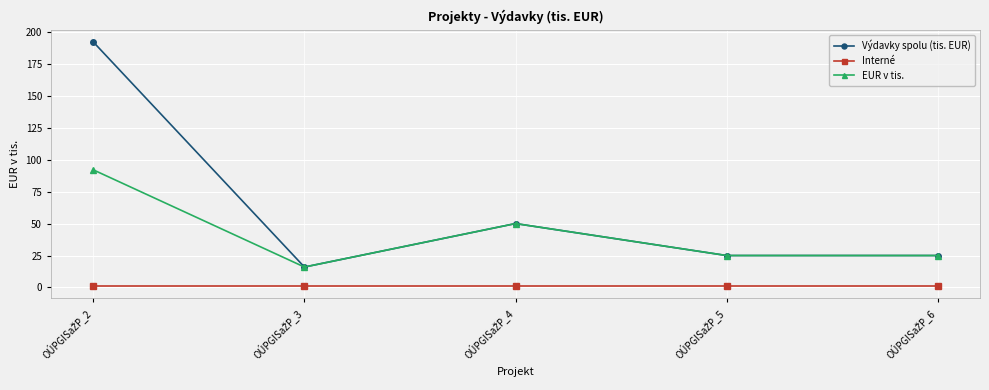

How many interior local peaks does the EUR v tis. series have?

1